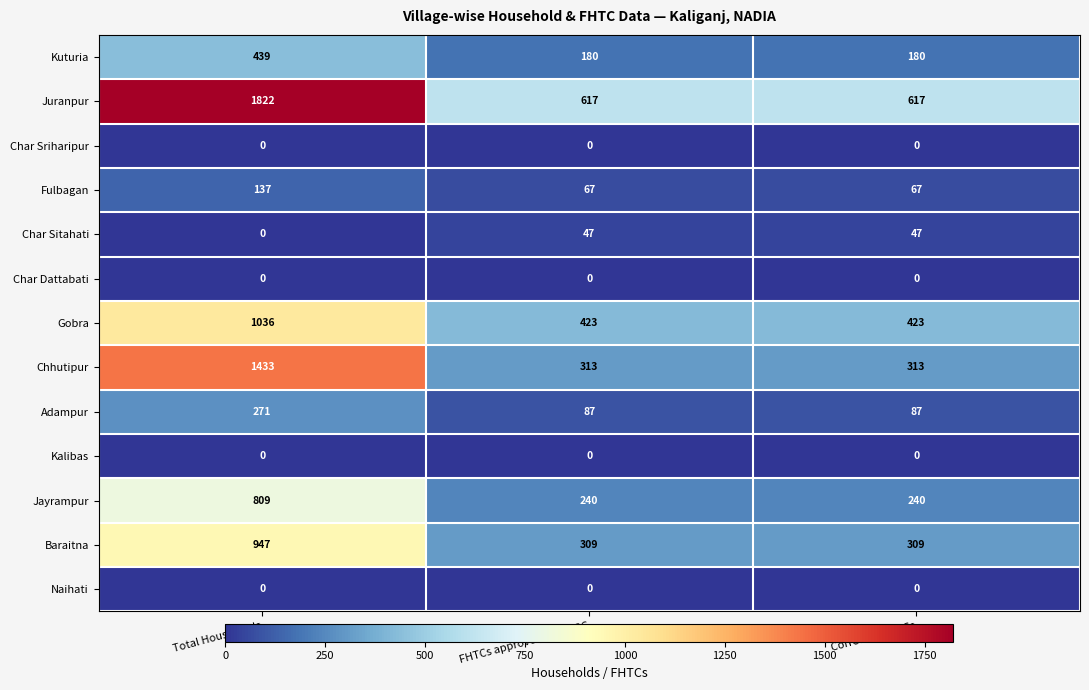

Is the value of Chhutipur at Corrected FHTCs greater than the value of Gobra at Corrected FHTCs?

No